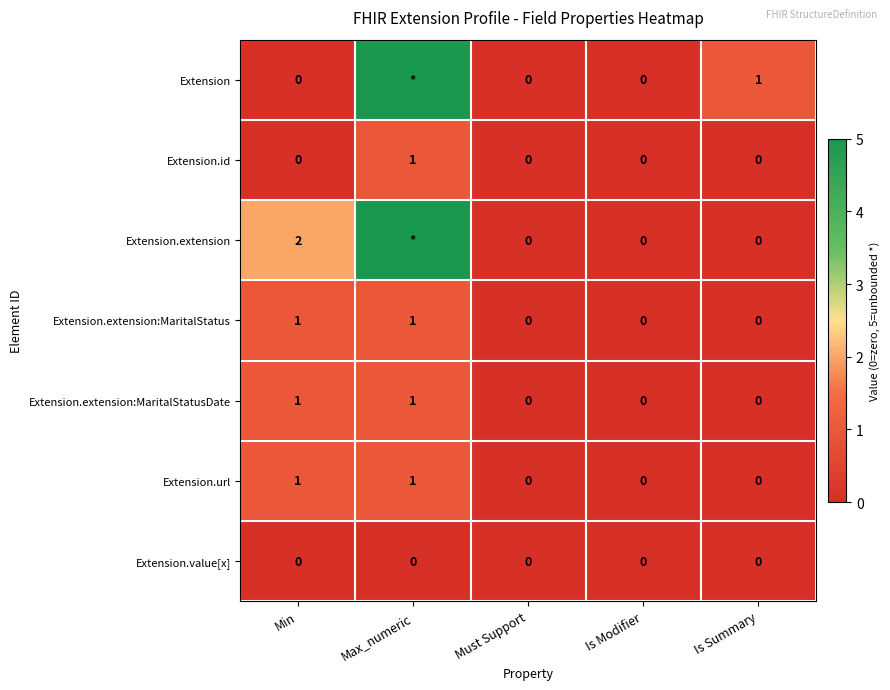

The Extension.extension:MaritalStatusDate series shows 0 at Must Support. True or false?

True